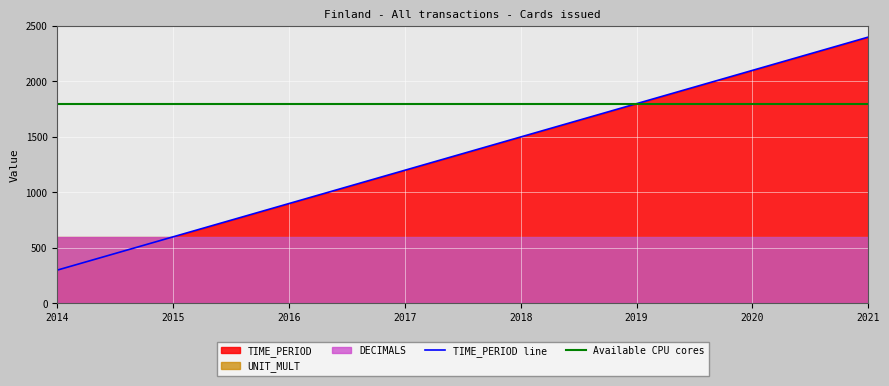

Is it true that TIME_PERIOD line equals 476 at 2017?

False